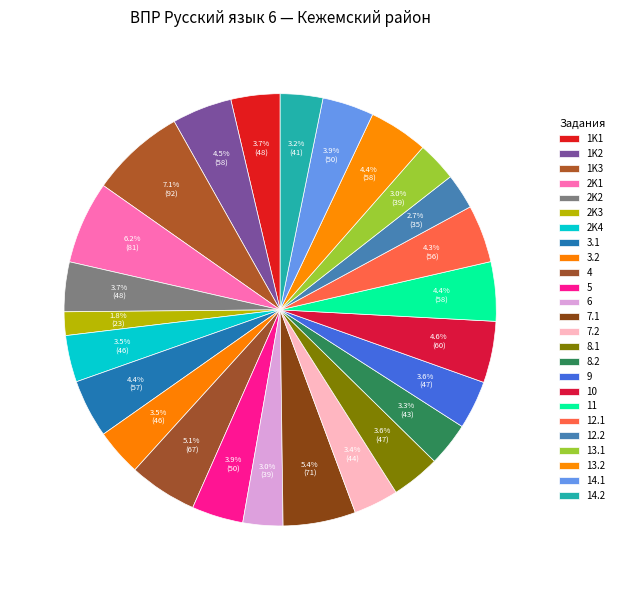

Is it true that 10 is 14% of the pie?

False